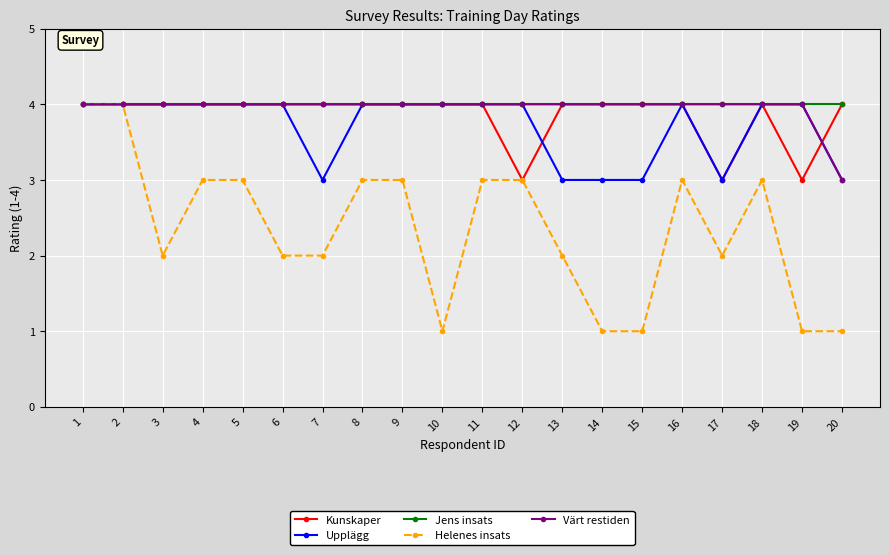

What is the spread (max minus min) of values at 13?

2